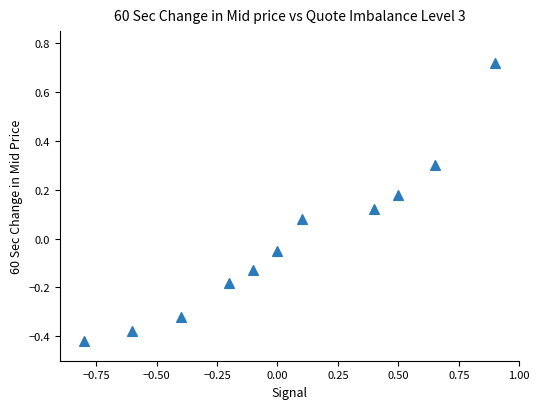

What is the range of X values (max minus min)?

1.7